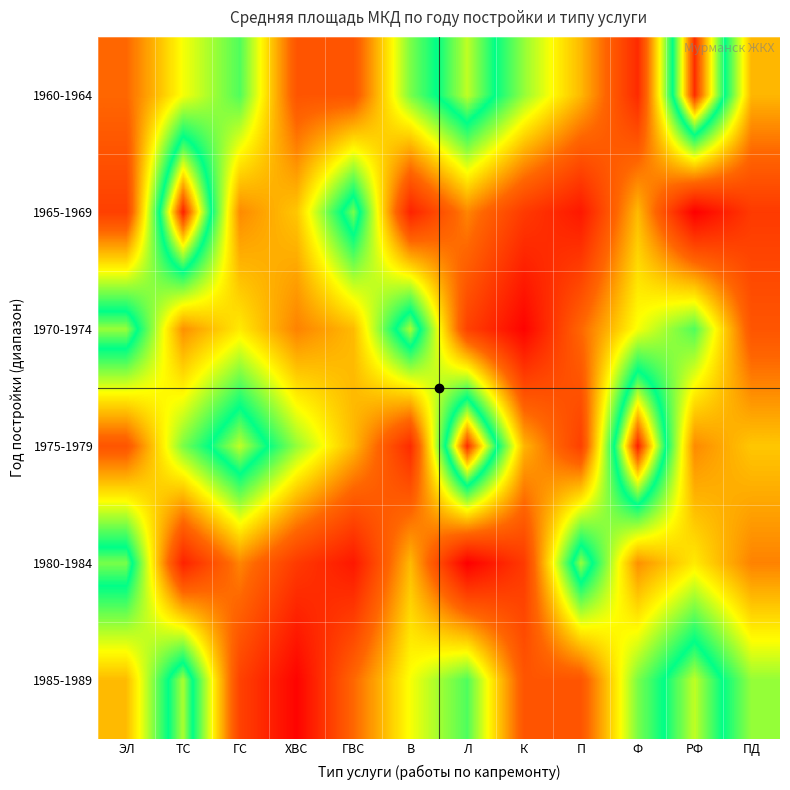

Reading right to left, extract all data points from this chart.

1960-1964: ПД=3869.1	РФ=7622.1	Ф=2388.5	П=3888.1	К=4921.8	Л=6279.1	В=5043.9	ГВС=3001.9	ХВС=3002.7	ГС=5244.8	ТС=4463.0	ЭЛ=3252.2
1965-1969: ПД=2609.8	РФ=1754.5	Ф=3904.4	П=2111.2	К=2609.1	Л=3491.2	В=2264.8	ГВС=6030.3	ХВС=4002.0	ГС=3529.0	ТС=7693.9	ЭЛ=2690.6
1970-1974: ПД=3002.7	РФ=5244.8	Ф=4463.0	П=3252.2	К=1808.7	Л=2725.0	В=6203.7	ГВС=3905.5	ХВС=3468.7	ГС=4277.6	ТС=3581.6	ЭЛ=6135.5
1975-1979: ПД=4002.0	РФ=3529.0	Ф=7693.9	П=2690.6	К=3869.1	Л=7622.1	В=2388.5	ГВС=3888.1	ХВС=4921.8	ГС=6279.1	ТС=5043.9	ЭЛ=3001.9
1980-1984: ПД=3468.7	РФ=4277.6	Ф=3581.6	П=6135.5	К=2609.8	Л=1754.5	В=3904.4	ГВС=2111.2	ХВС=2609.1	ГС=3491.2	ТС=2264.8	ЭЛ=6030.3
1985-1989: ПД=4921.8	РФ=6279.1	Ф=5043.9	П=3001.9	К=3002.7	Л=5244.8	В=4463.0	ГВС=3252.2	ХВС=1808.7	ГС=2725.0	ТС=6203.7	ЭЛ=3905.5